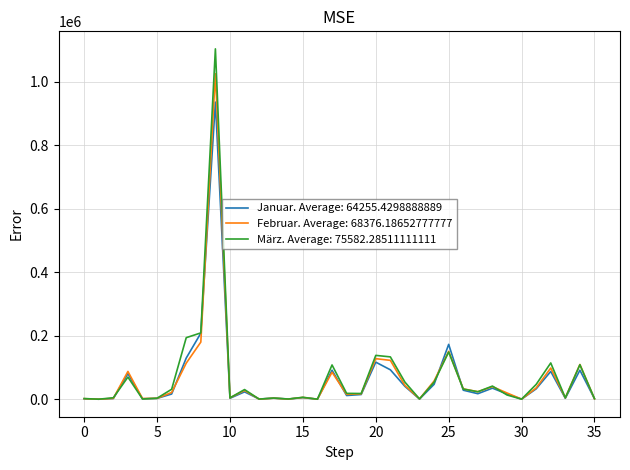

Does the chart display data point markers on the line(s)?

No